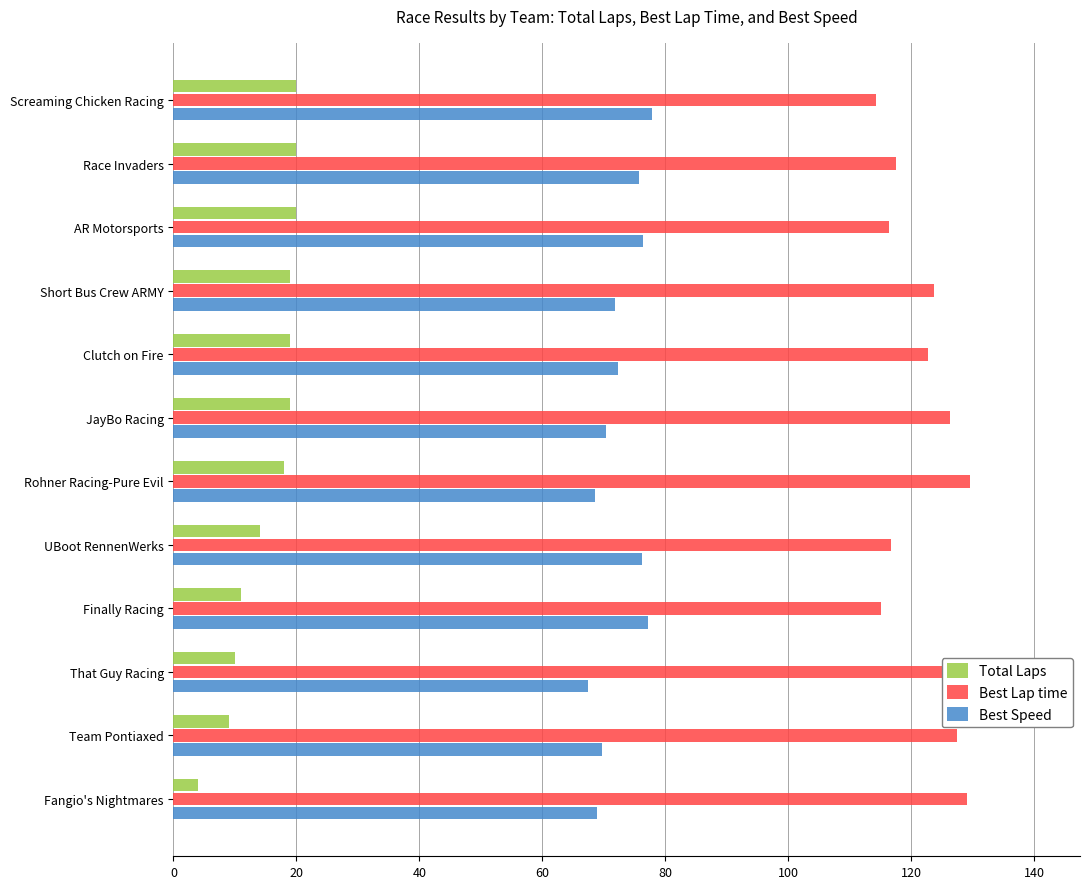

Which series has the largest total across all categories?

Best Lap time